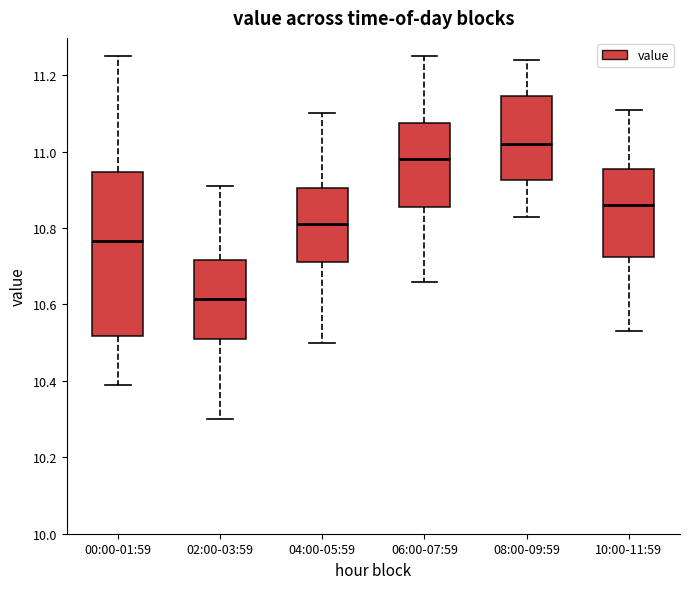

Which box is the tallest, from its lower edge to its upper edge?

00:00-01:59